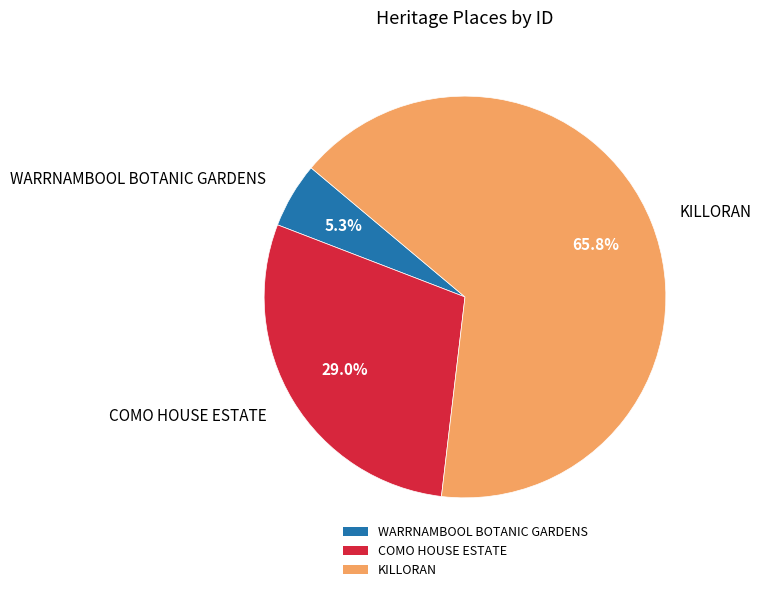

Rank the categories by value from lowest to highest.

WARRNAMBOOL BOTANIC GARDENS, COMO HOUSE ESTATE, KILLORAN